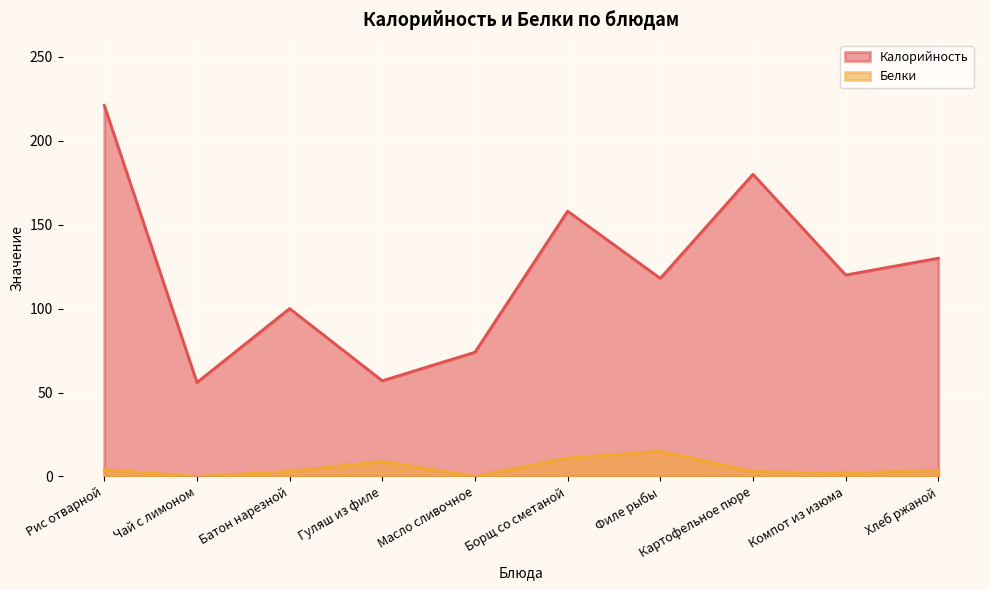

At which label does Белки reach its minimum?

Чай с лимоном